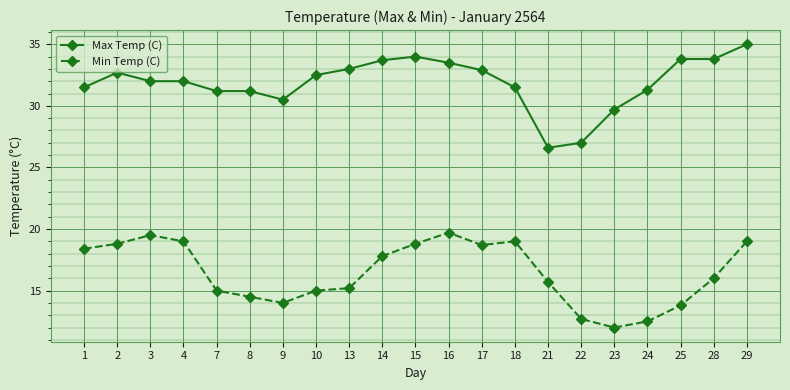

Does the chart display data point markers on the line(s)?

Yes